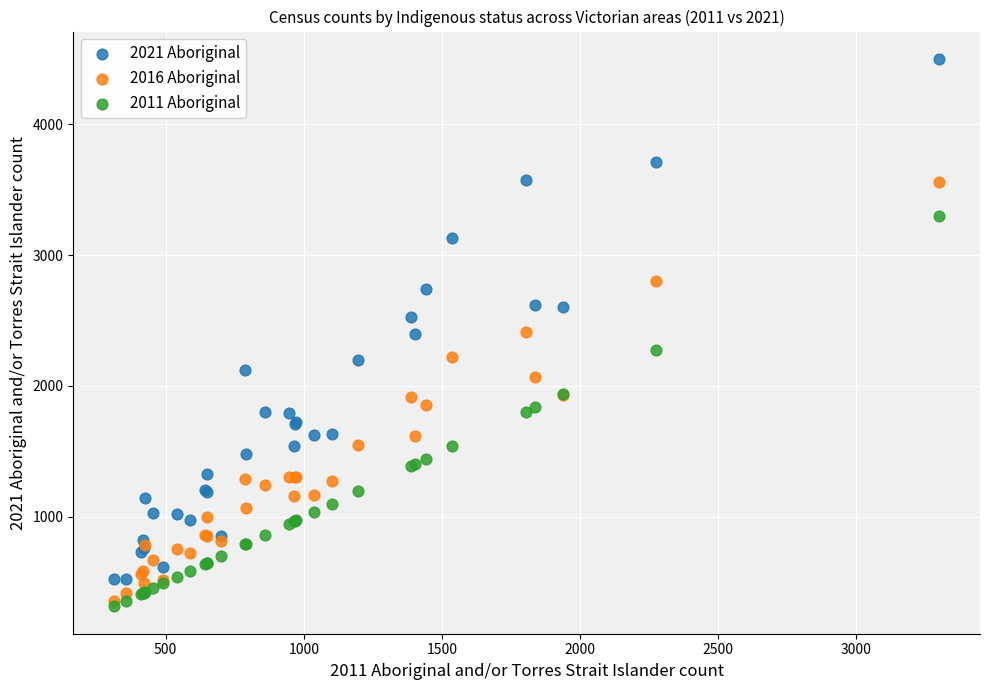

What are all the series names shown in the legend?

2021 Aboriginal, 2016 Aboriginal, 2011 Aboriginal